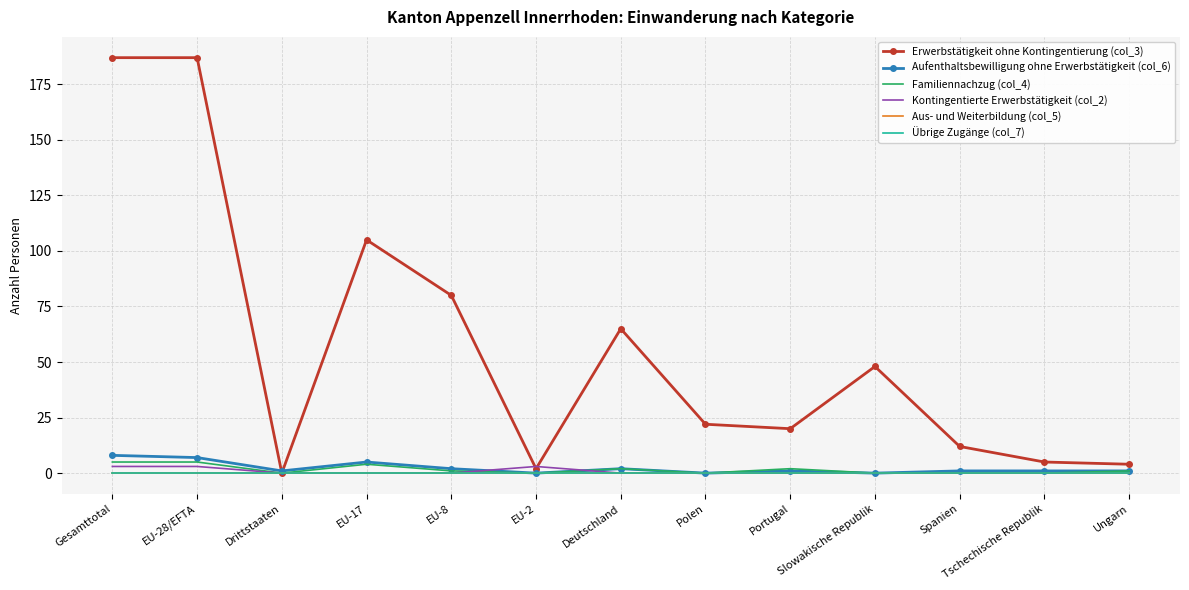

Which series has the largest total across all categories?

Erwerbstätigkeit ohne Kontingentierung (col_3)